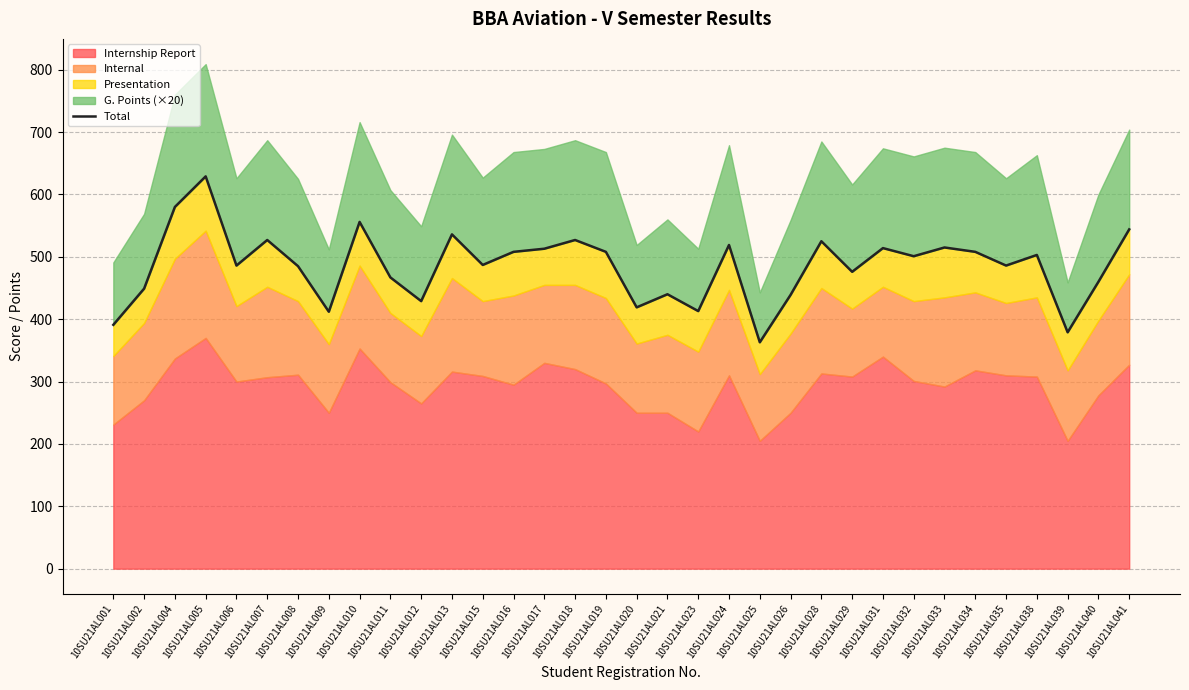

Does the chart have visible grid lines?

Yes